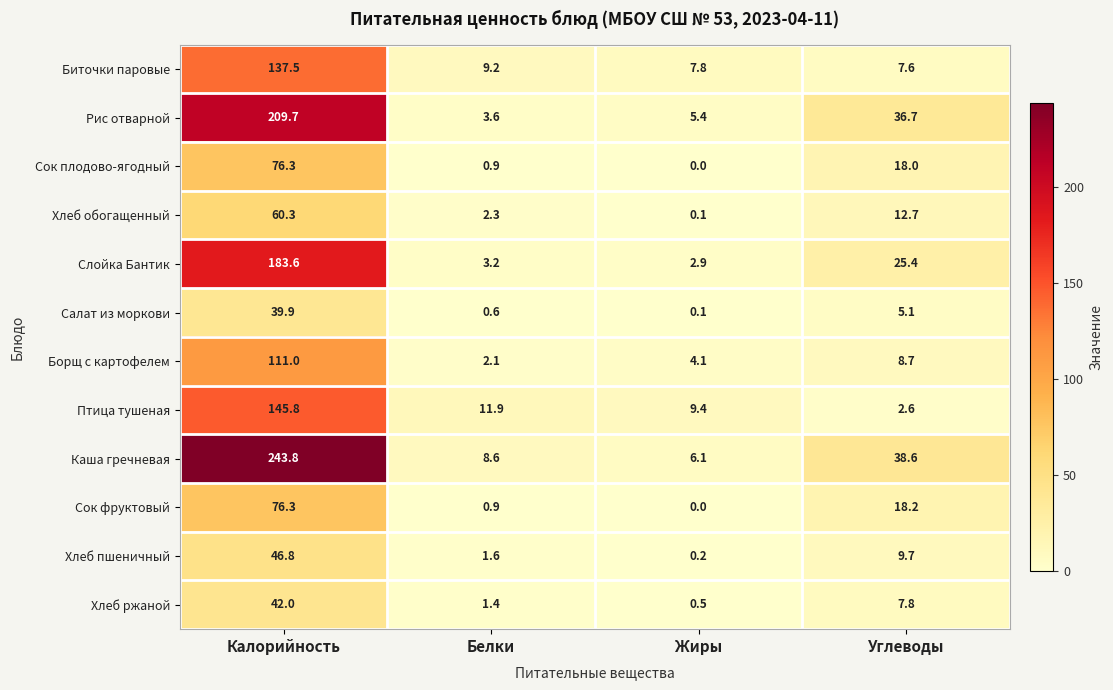

Is it true that Слойка Бантик equals 286.2 at Калорийность?

False